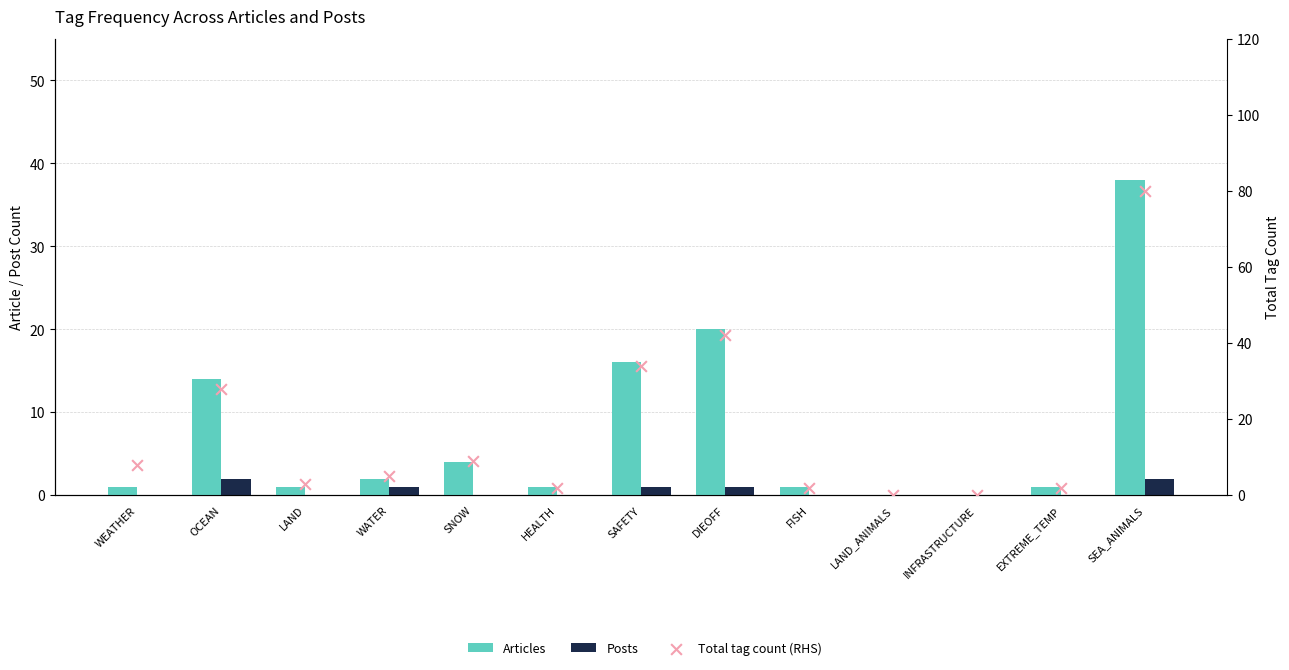

Which series contains the highest Y value?

Total tag count (RHS)